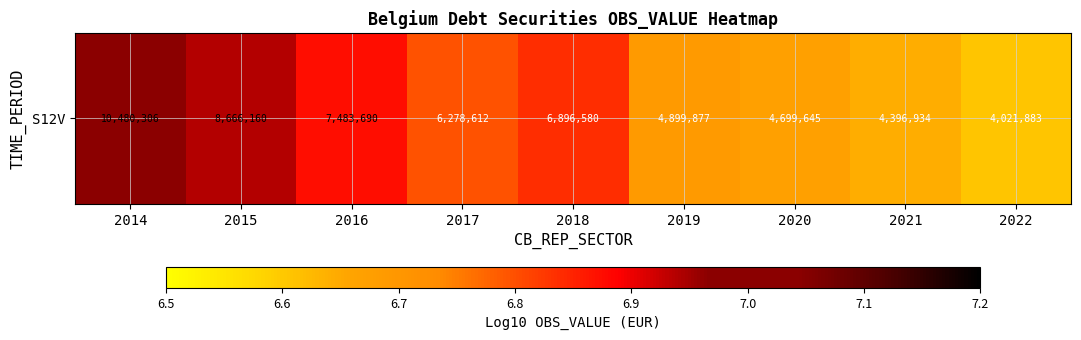

What is the average value?

6.8